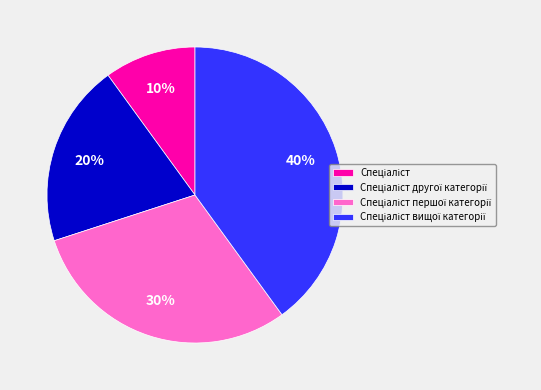

To the nearest percent, what is the average slice percentage?

25%